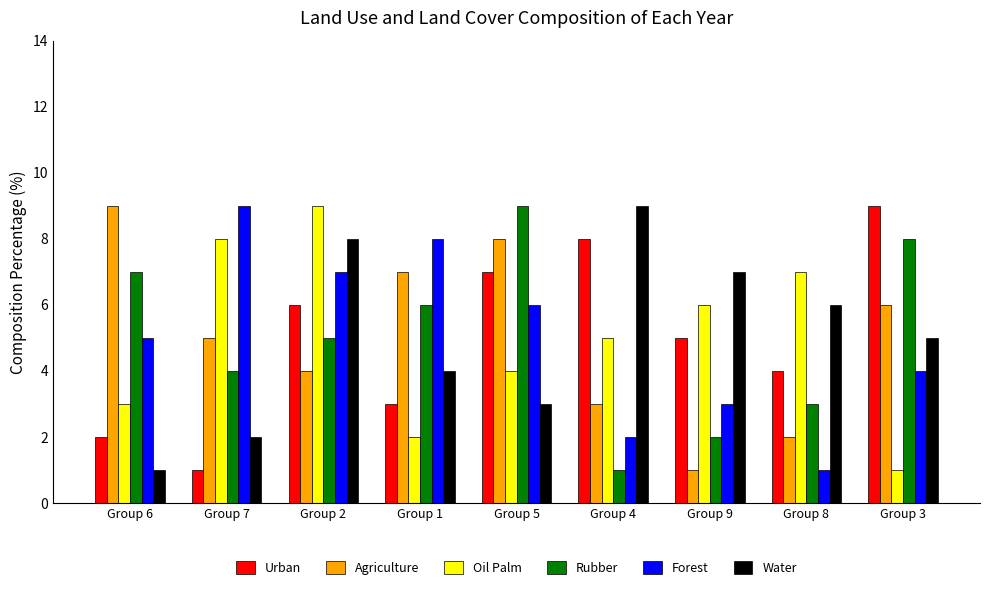

At which category is the sum across all series the highest?

Group 2